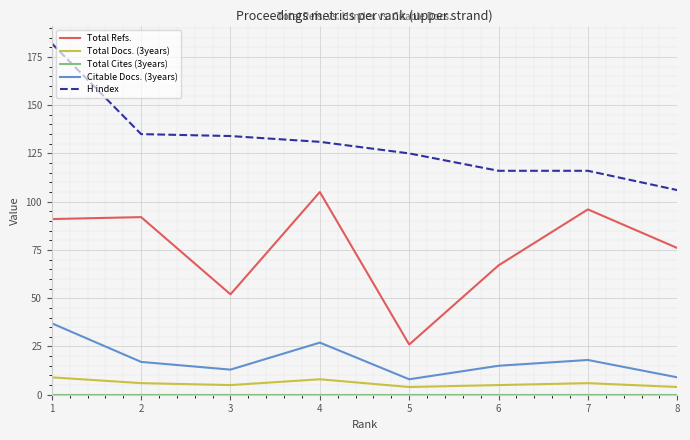

What is the total value across all series at 5?

163